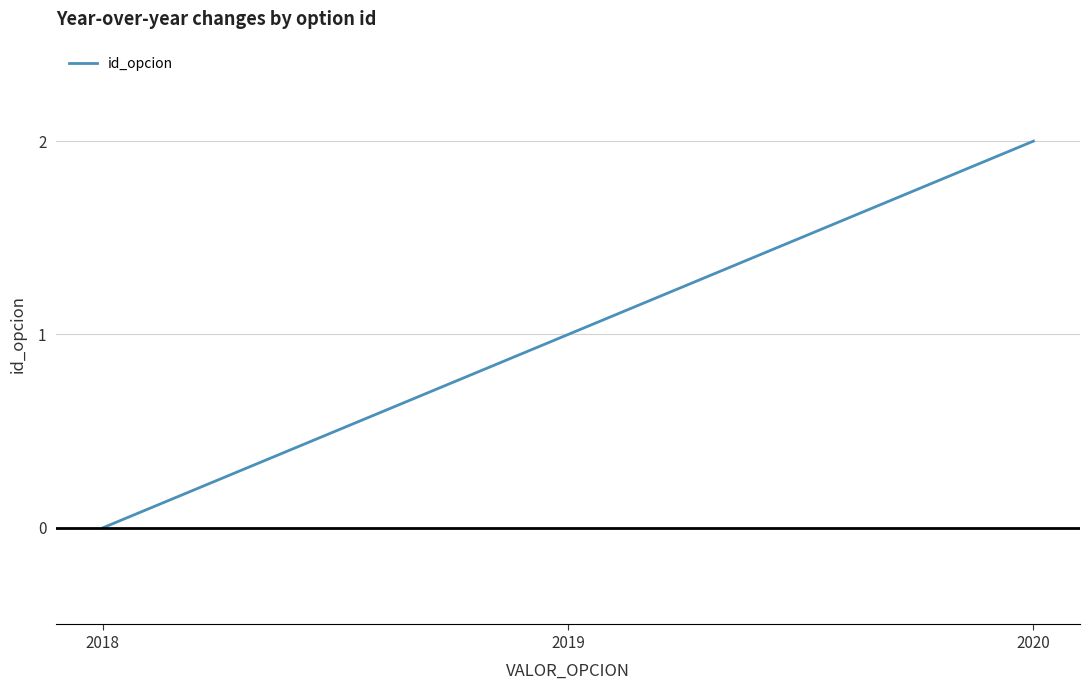

How many values are below 1?

1